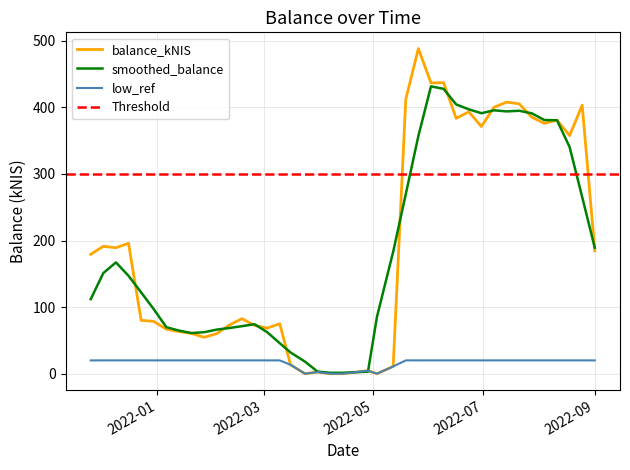

What is the maximum value for low_ref?

20.0